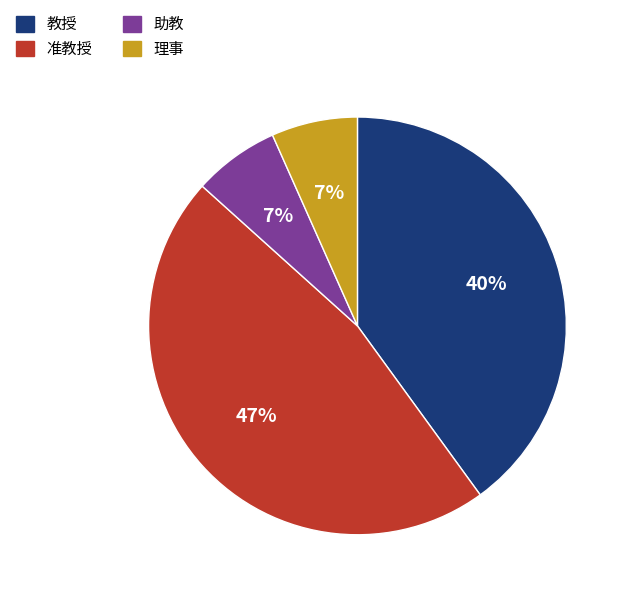

Count the number of slices in the pie.

4